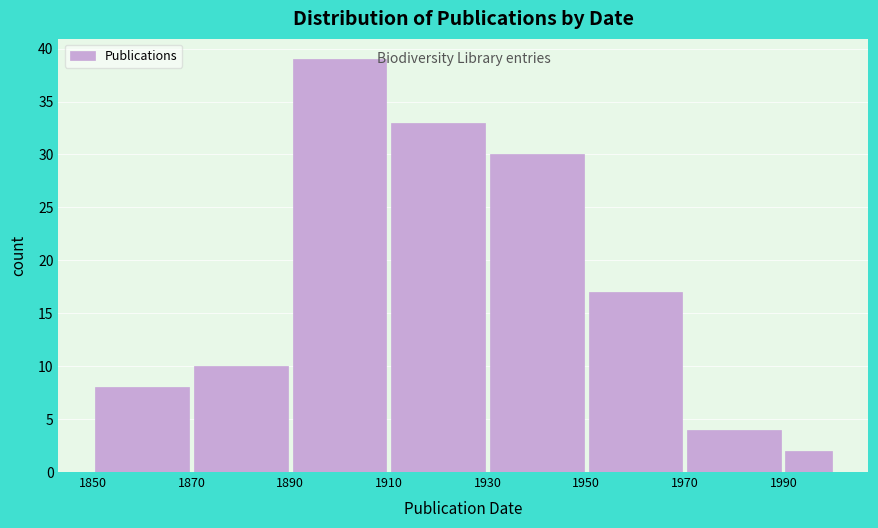

Reading left to right, transcribe this chart: for each bar, give the range it covers on the x-axis and its height. The values are not printed on the chart, so give them approximately, as read against the axis.

1850 to 1870: 8
1870 to 1890: 10
1890 to 1910: 39
1910 to 1930: 33
1930 to 1950: 30
1950 to 1970: 17
1970 to 1990: 4
1990 to 2000: 2